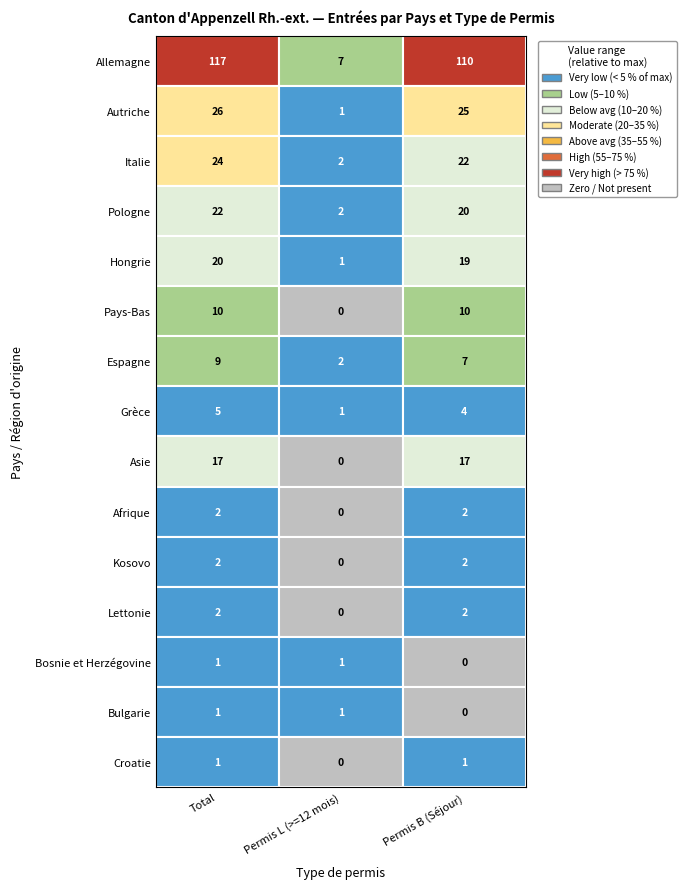

What is the approximate value of Kosovo at Permis B (Séjour)?

2